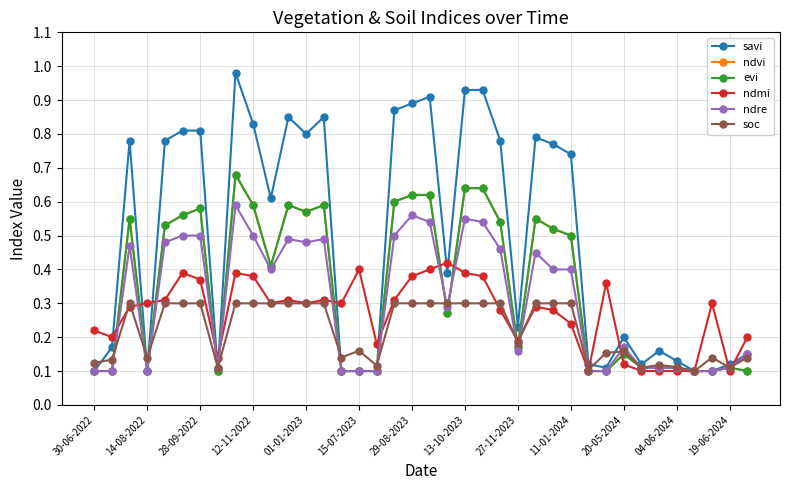

How many intersections are there between evi and ndre?

4